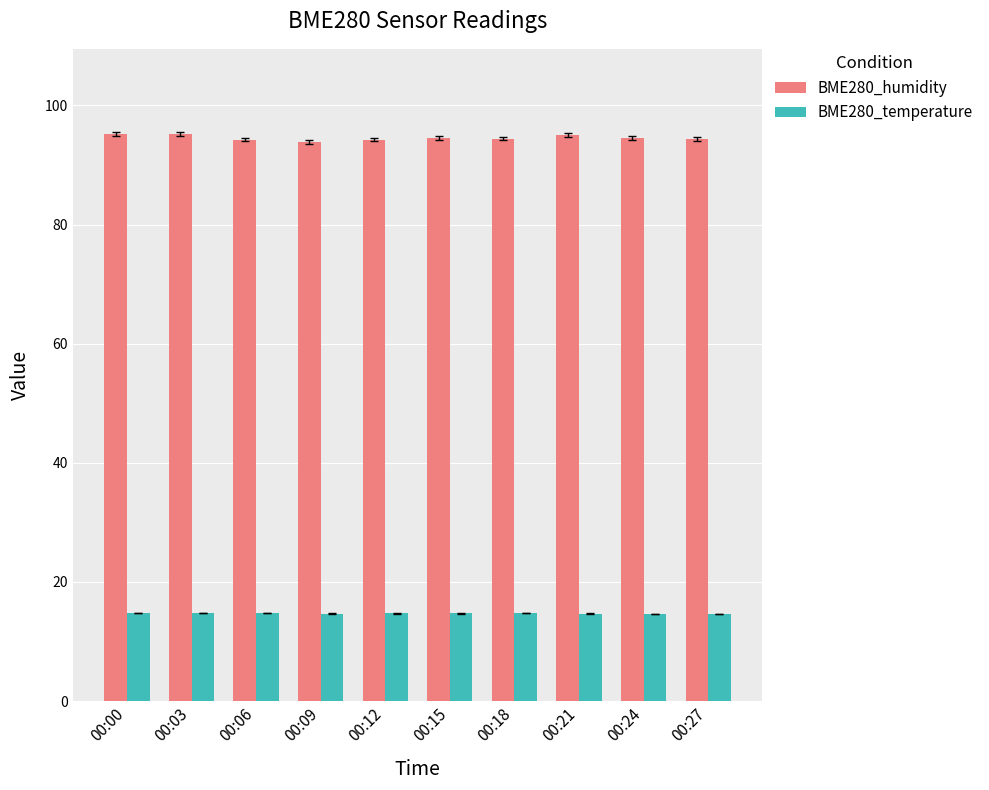

What is the total value across all series at 00:18?

109.2